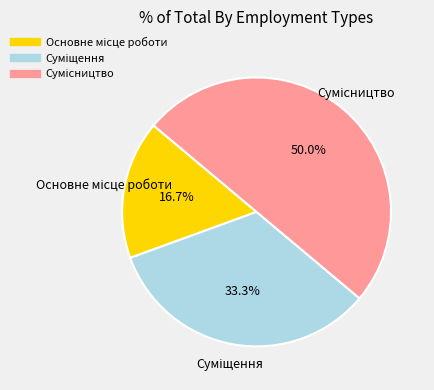

Does Сумісництво account for over 50% of the chart?

No